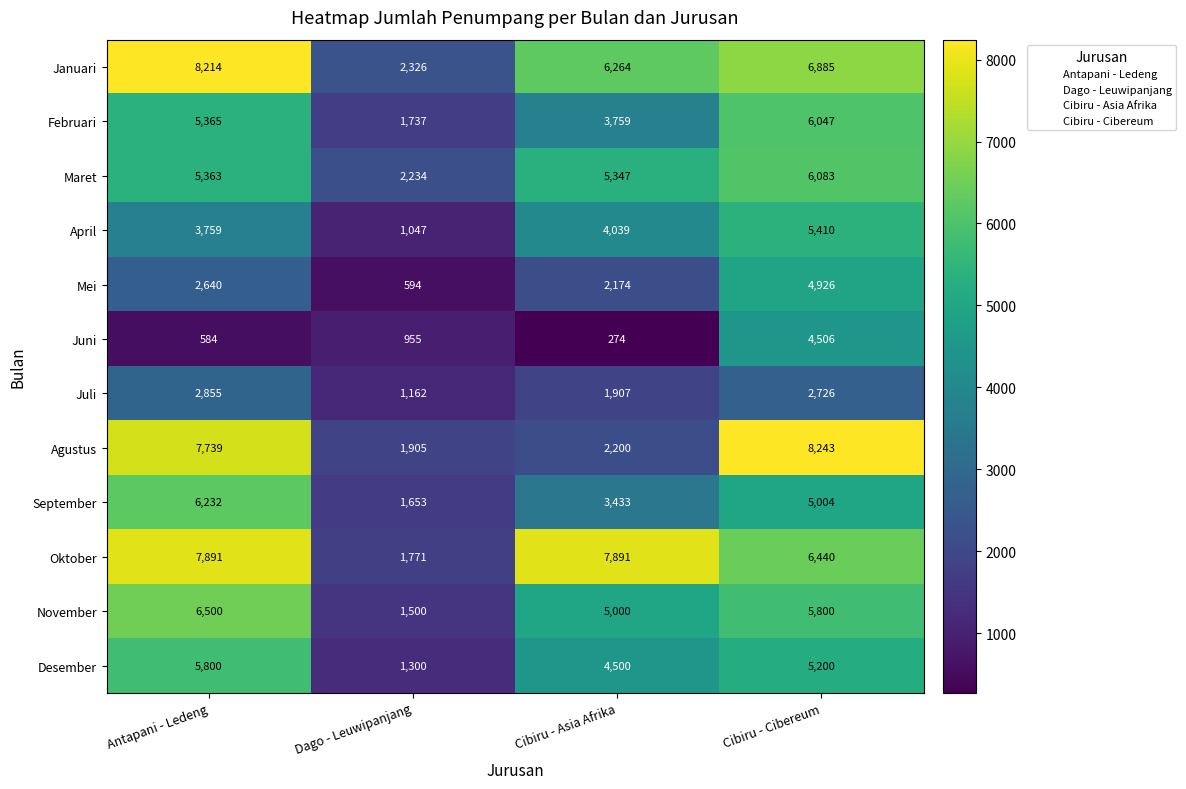

At which label does September first exceed 5004?

Antapani - Ledeng